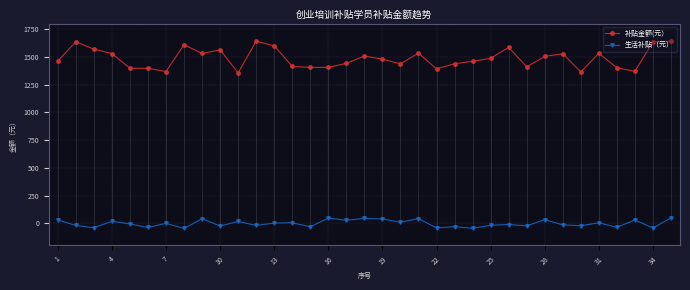

How many positive values does the 生活补贴（元） series have?

16